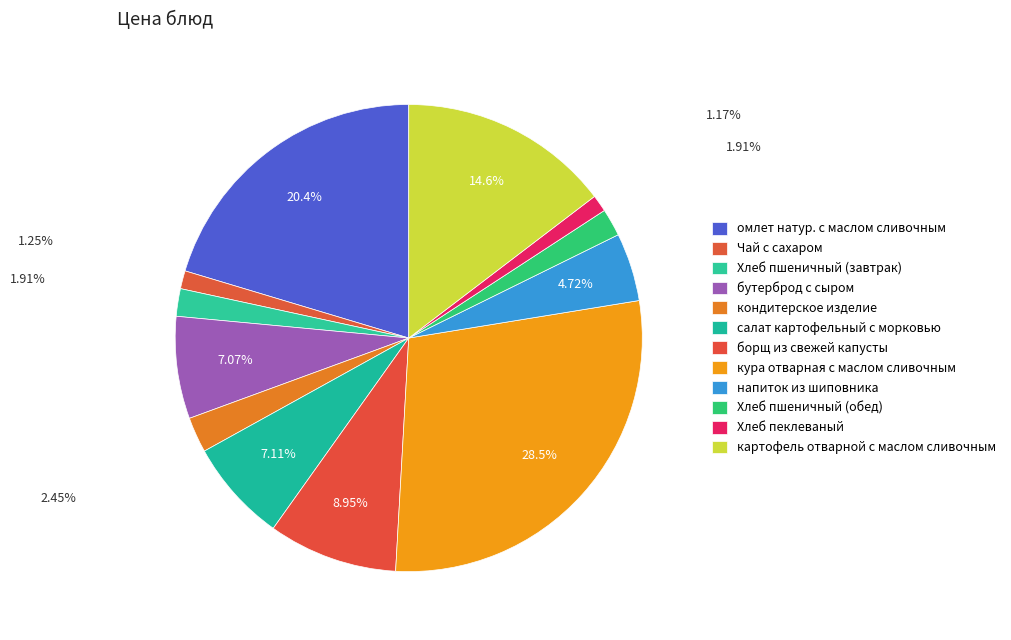

To the nearest percent, what is the difference between the бутерброд с сыром and Чай с сахаром slice percentages?

6%